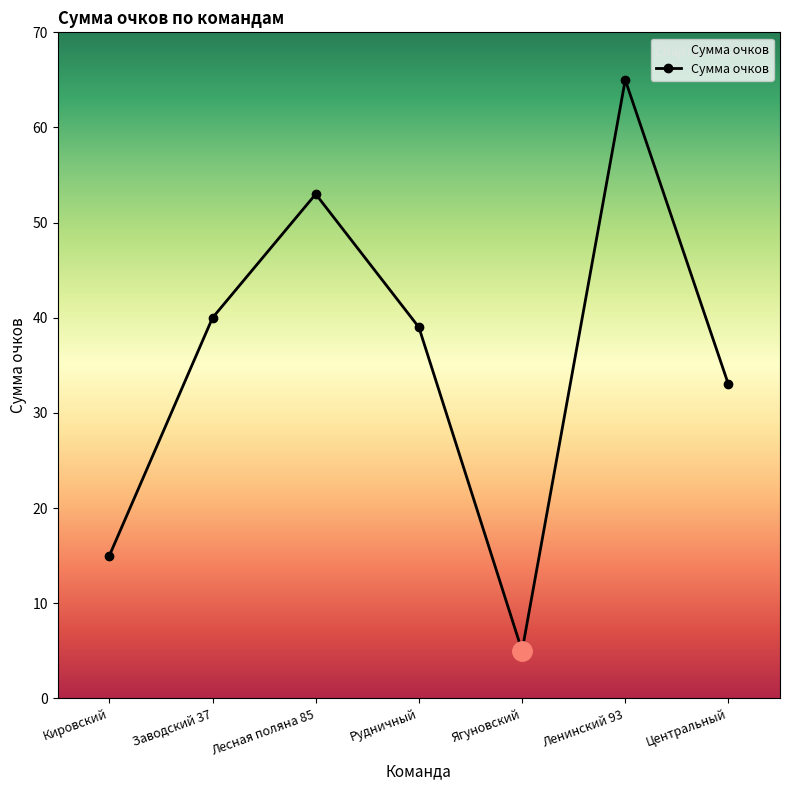

Is this an area chart (filled region under the line)?

No